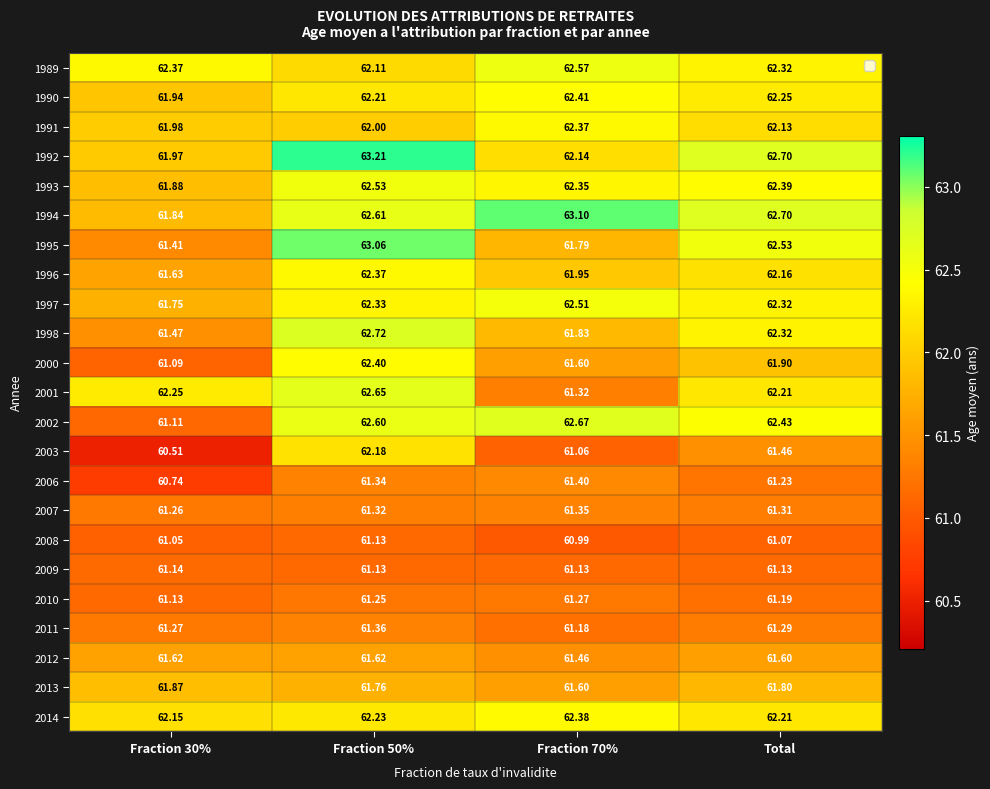

Is the value of 2009 at Fraction 70% greater than the value of 1996 at Fraction 70%?

No